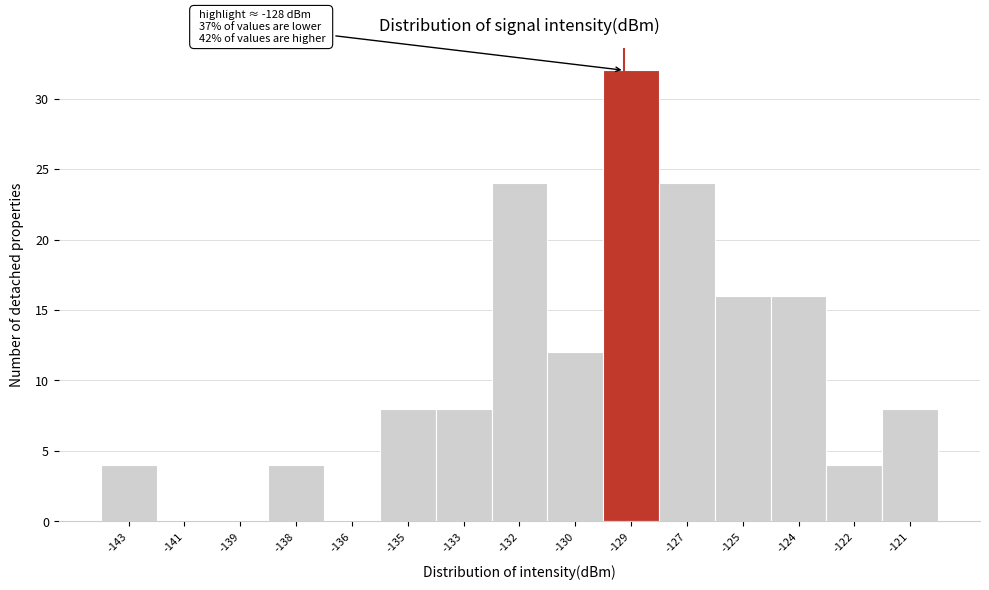

Reading left to right, what are all the values shown in this chart?

-143=4	-141=0	-139=0	-138=4	-136=0	-135=8	-133=8	-132=24	-130=12	-129=32	-127=24	-125=16	-124=16	-122=4	-121=8